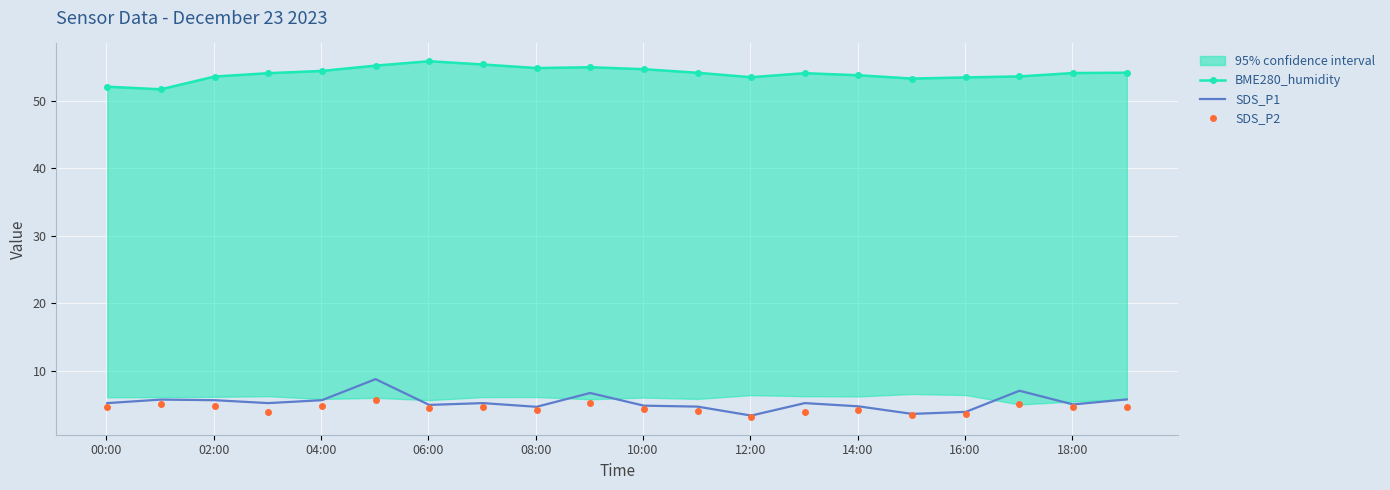

What is the highest value of the SDS_P1 series?

8.8